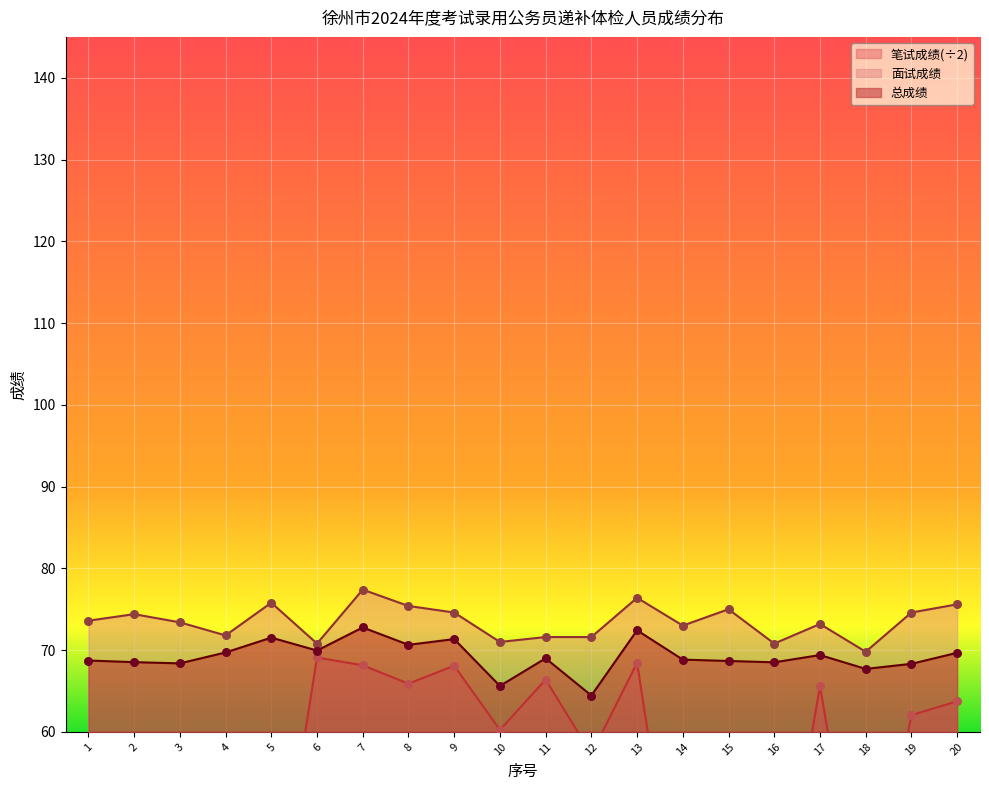

Is the value of 总成绩 at 3 greater than the value of 面试成绩 at 11?

No